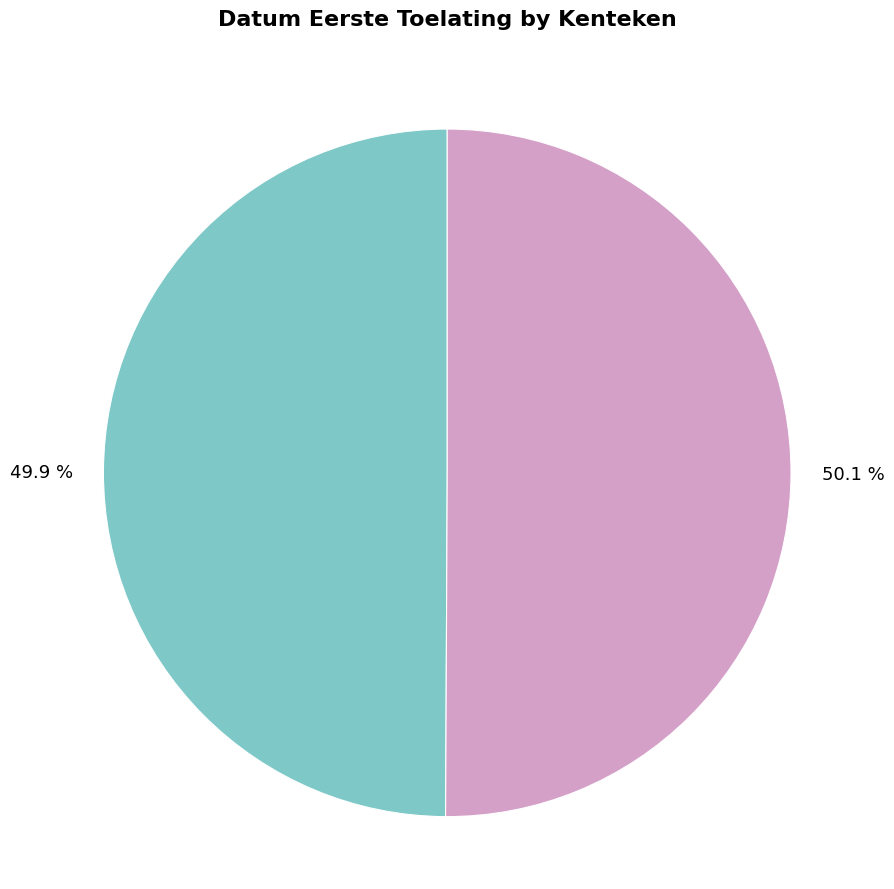

To the nearest percent, what is the average slice percentage?

50%